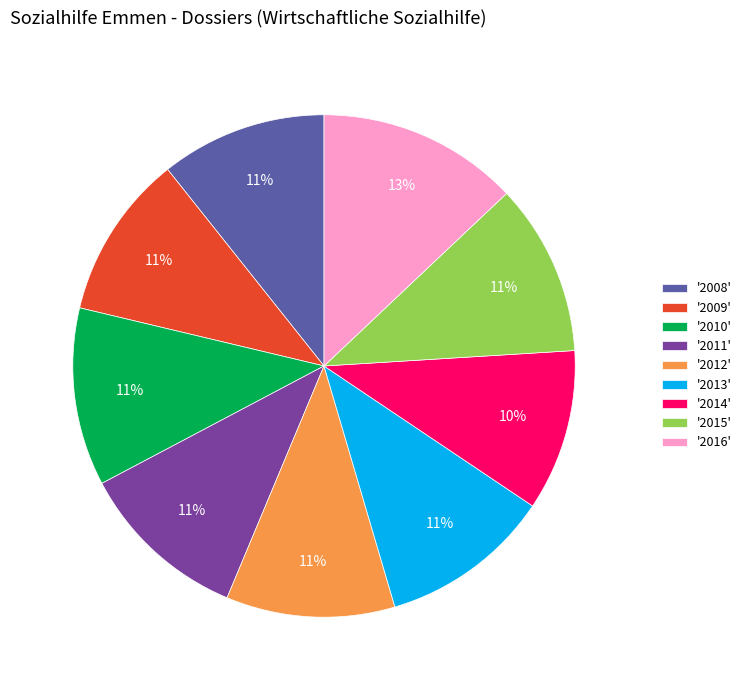

To the nearest percent, what is the difference between the largest and smallest slice percentages?

3%